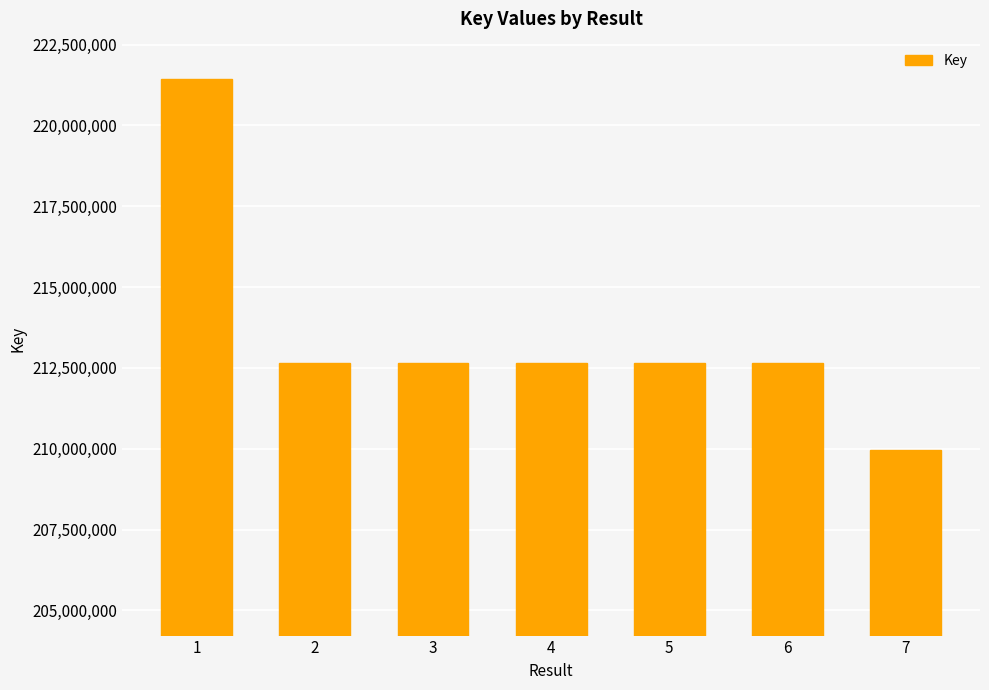

What is the greatest value displayed?

221442155